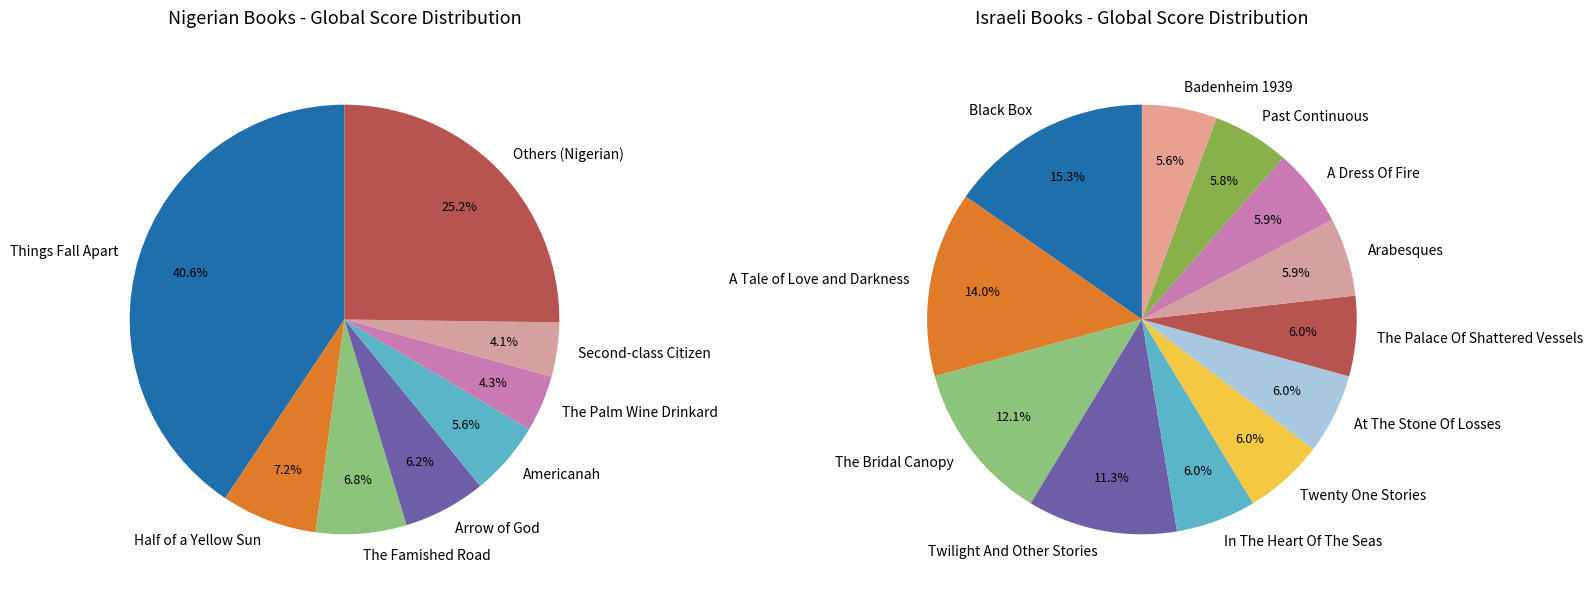

Approximately how many times larger is the value at Israeli compared to Nigerian?

0.2